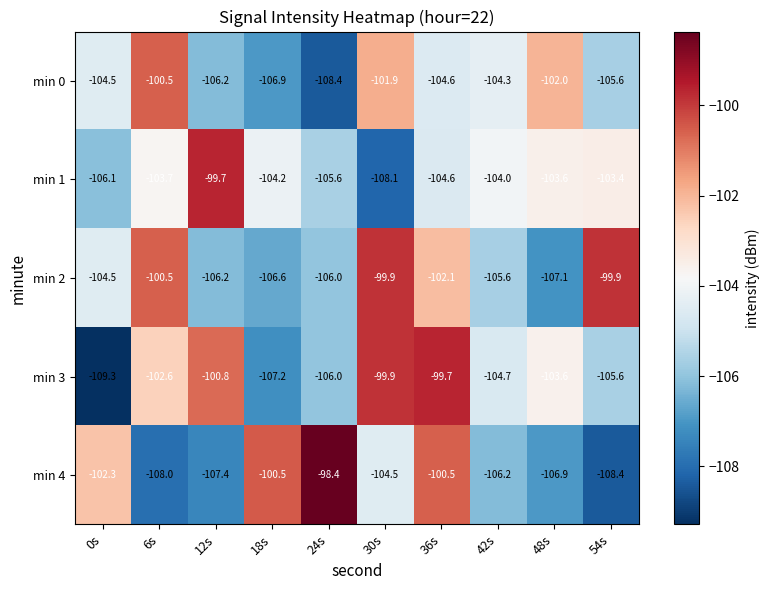

Which series has the largest total across all categories?

min 2